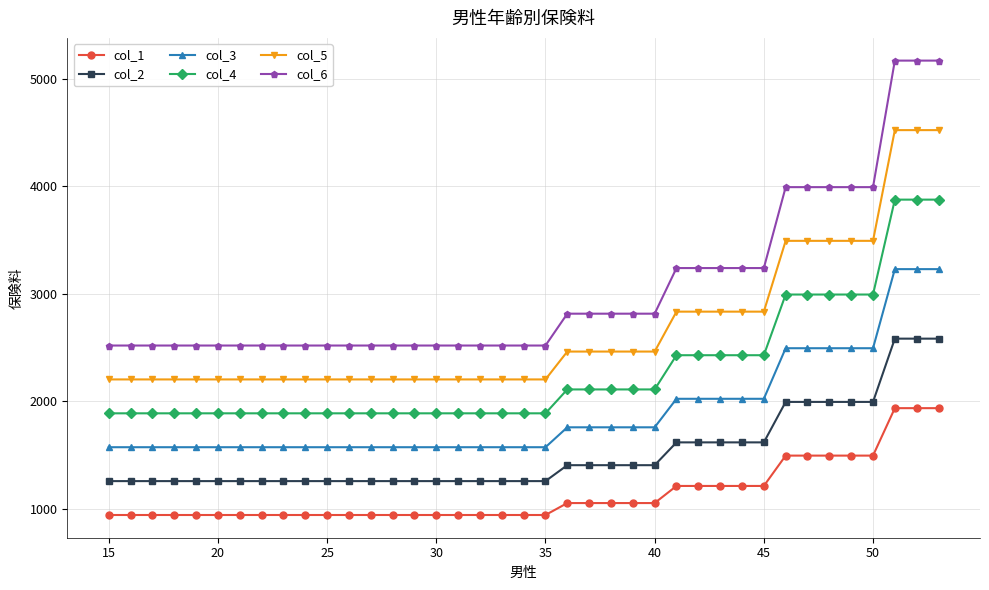

True or false: col_2 and col_6 cross at least once.

False